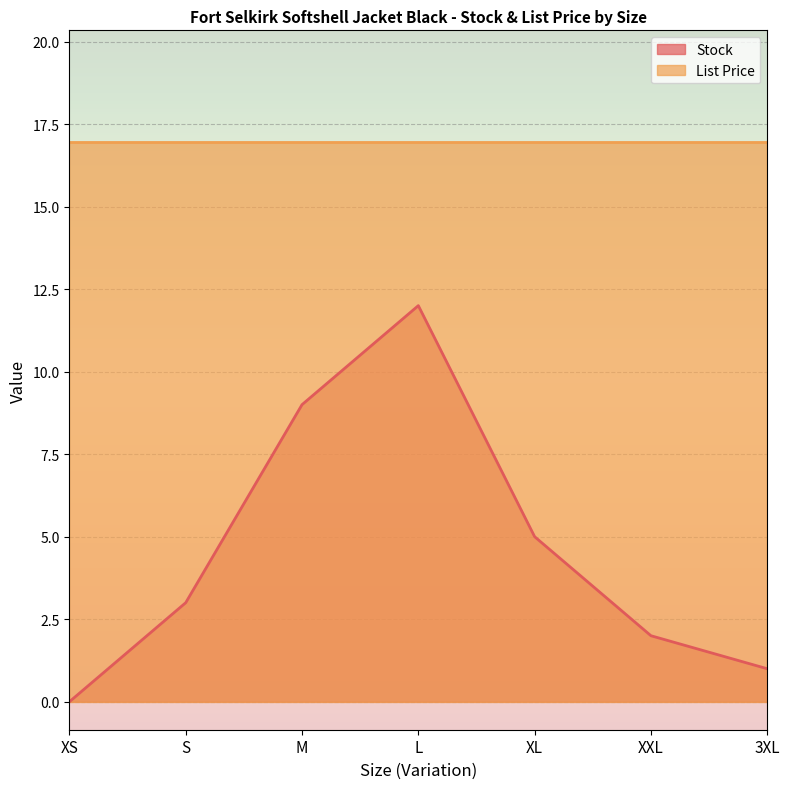

What is the difference between the values at M and XS?

9